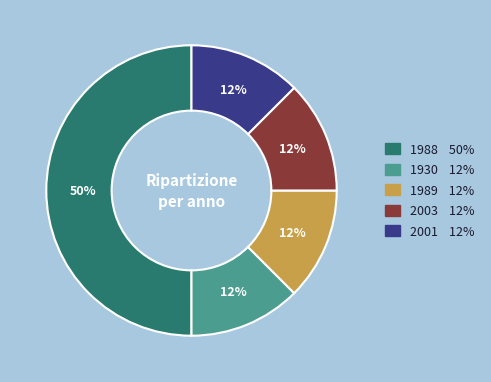

Between 1988 and 1989, which is larger?

1988